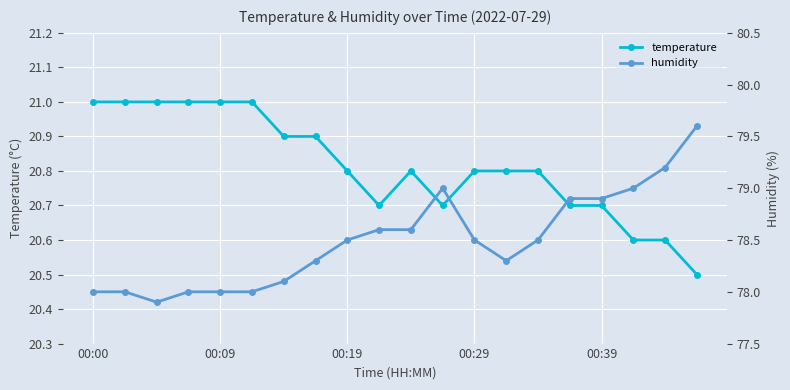

What is the average value of the temperature series?

20.8